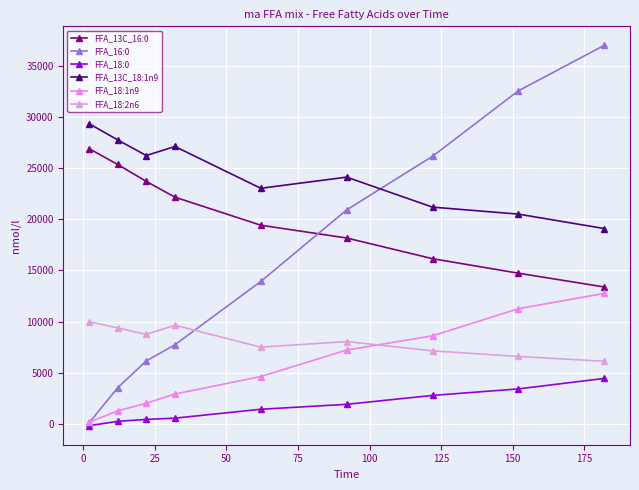

How many distinct data groups are displayed?

6